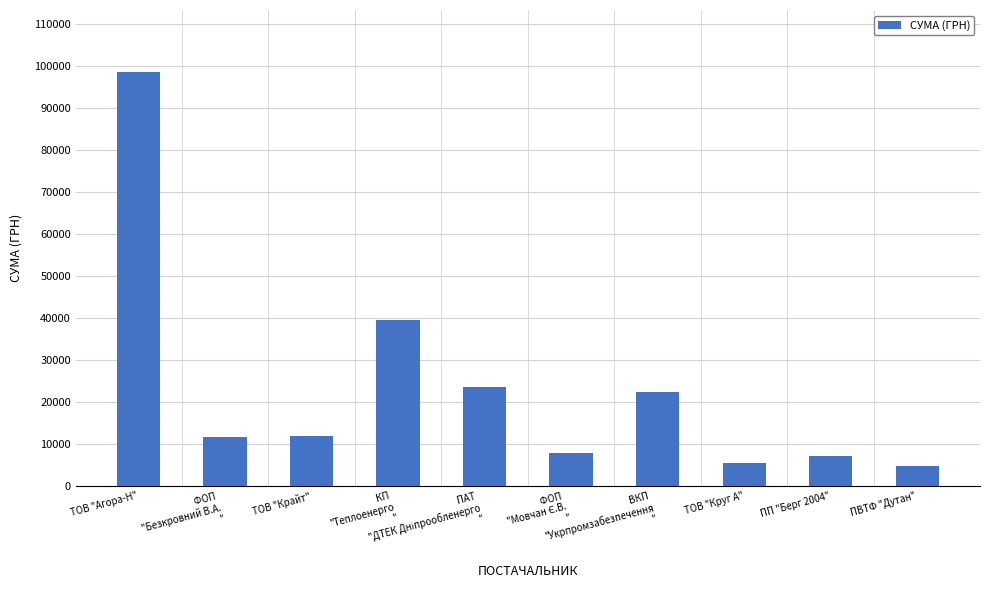

How many values are below 11887?

5